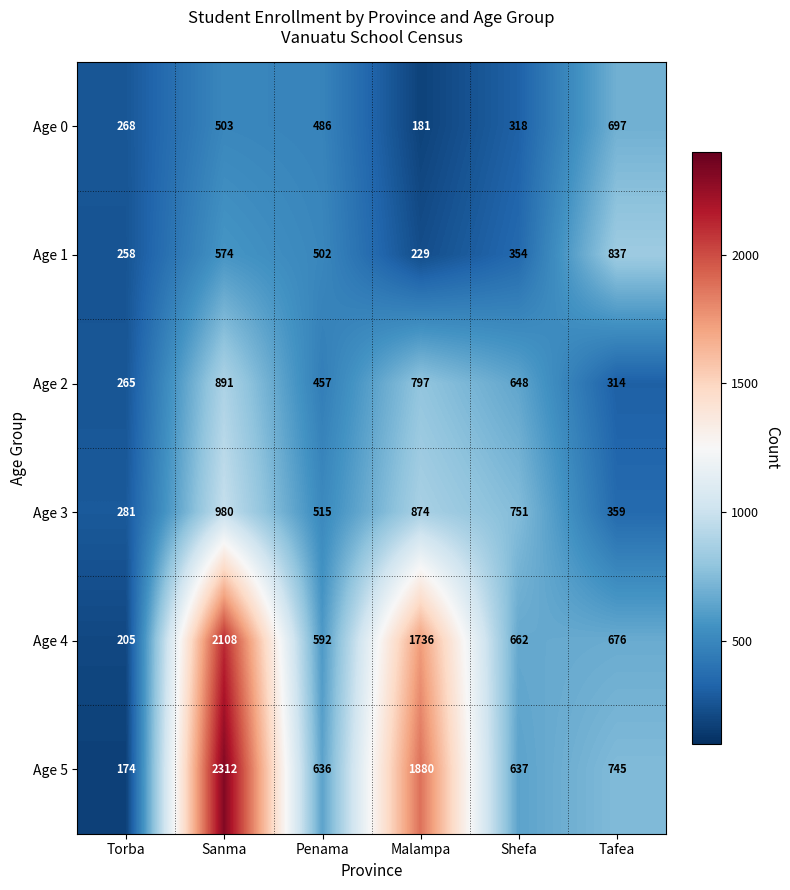

Is it true that Age 0 equals 503 at Sanma?

True